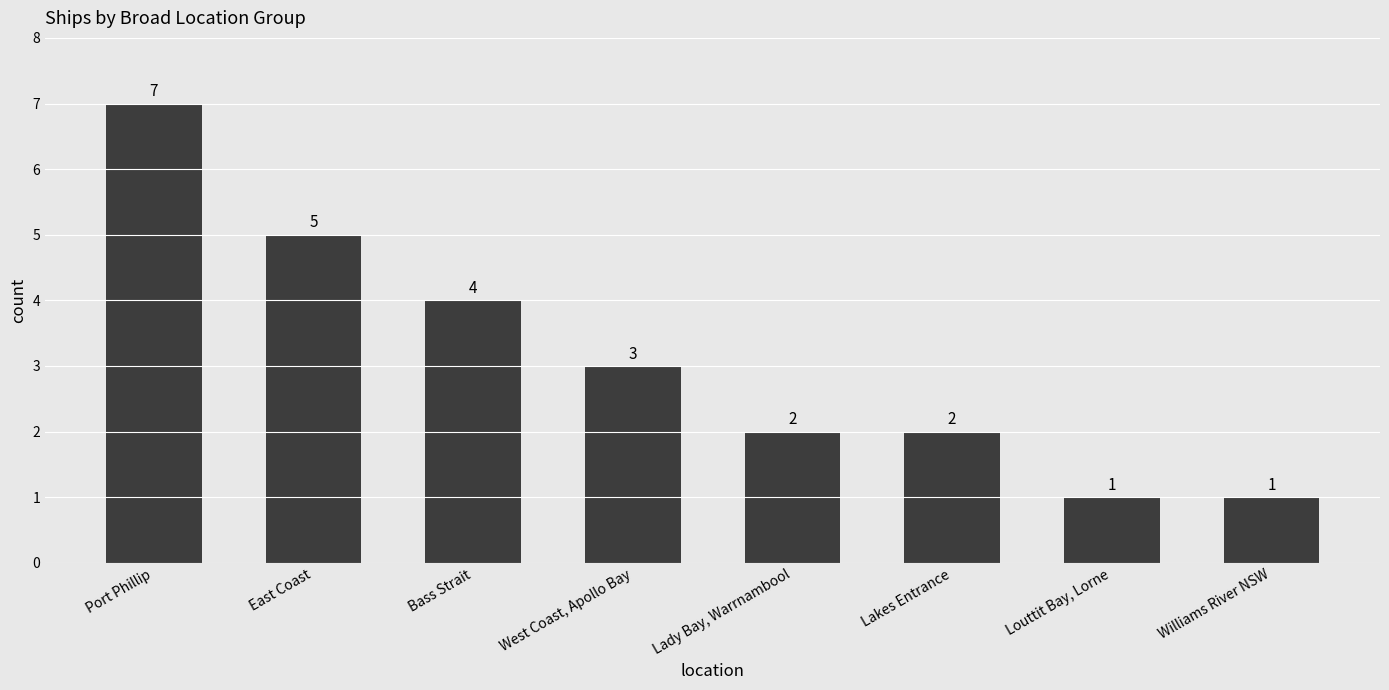

Count the values in the range 2 to 5.

5